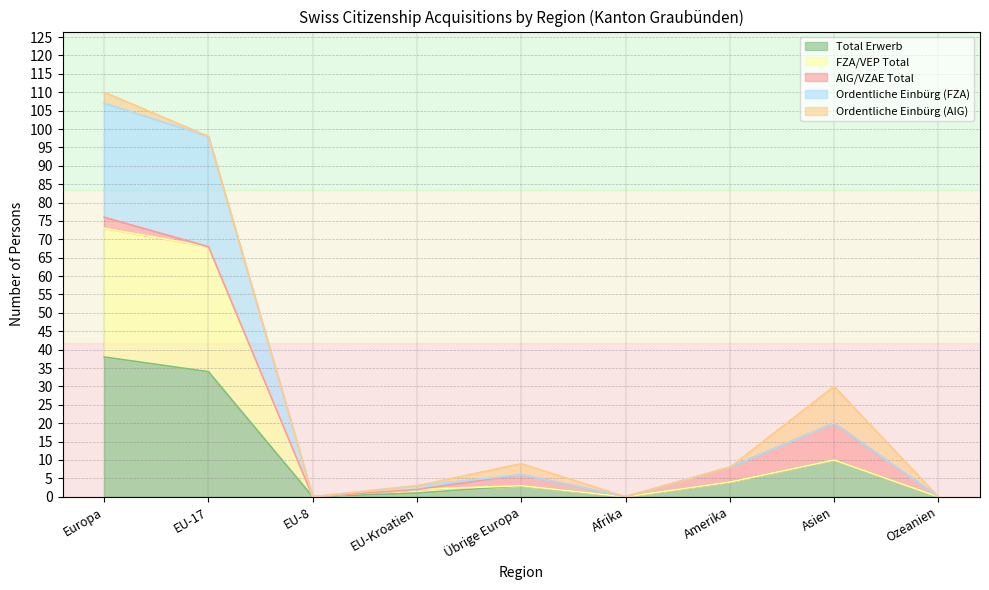

In Total Erwerb, how many points are lower than both neighbors (excluding endpoints)?

2